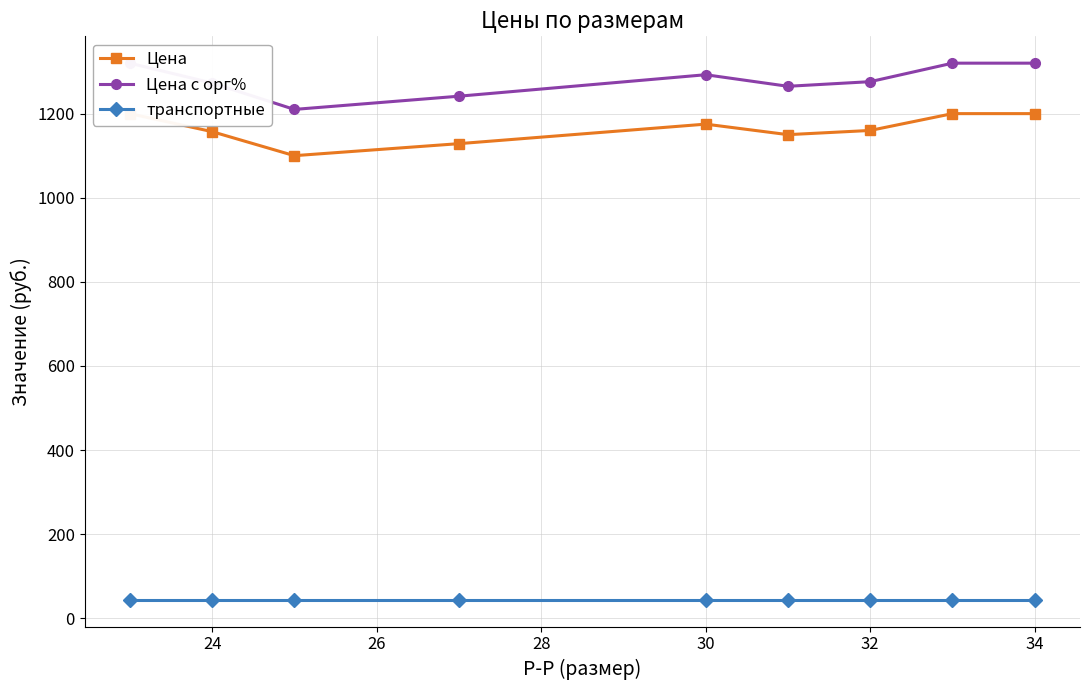

What is the difference between the maximum and second lowest values in the Цена с орг% series?

78.6